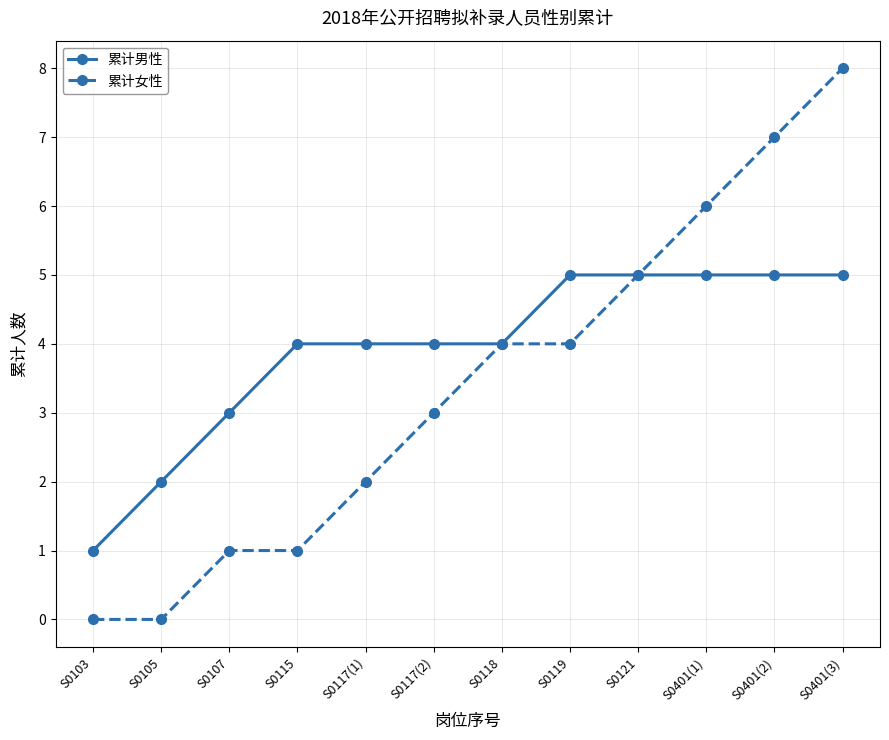

Is the value of 累计男性 at S0119 greater than the value of 累计女性 at S0117(2)?

Yes